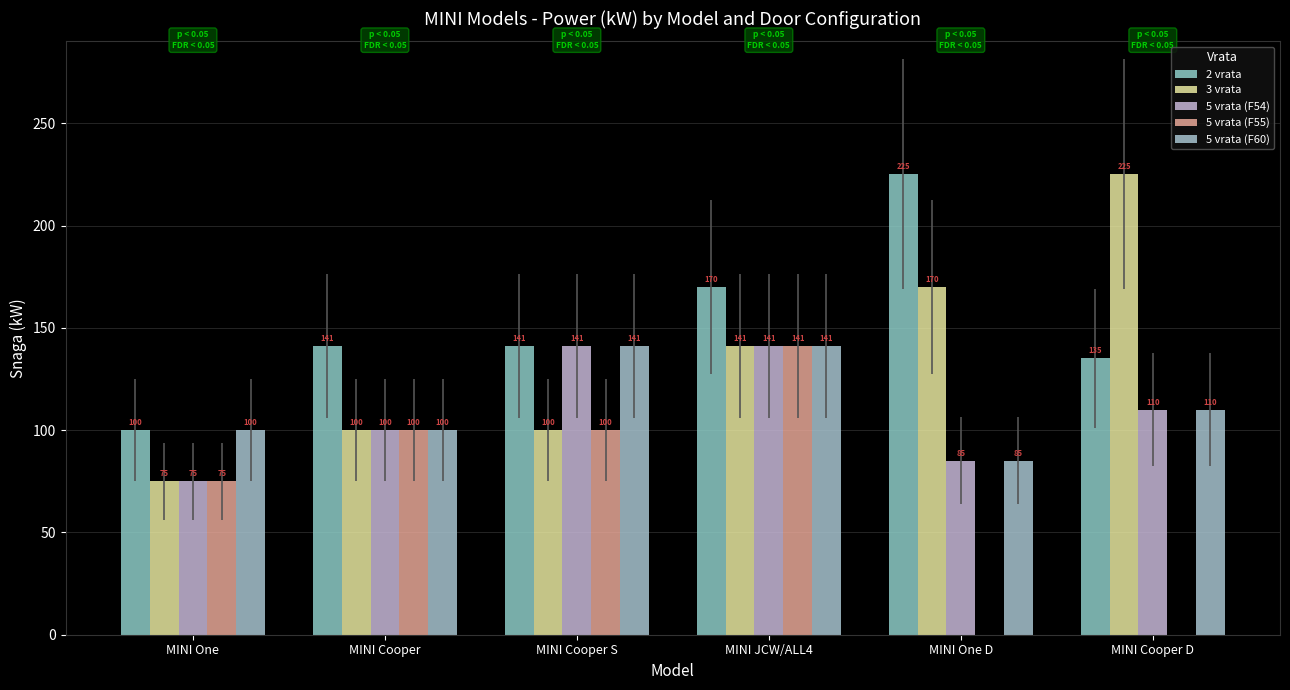

How many series are shown in this chart?

5